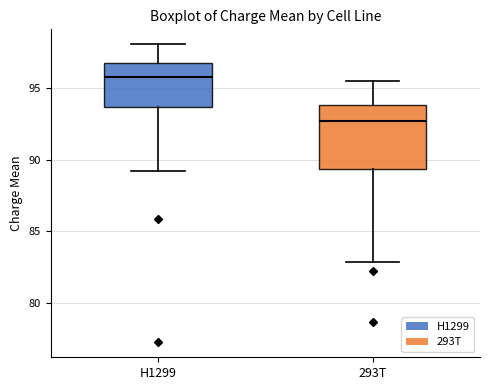

Reading left to right, read every box against the y-axis: the position of its median line, the range the box covers, and the ends of its whiskers. The values are not printed on the chart, so give them approximately, as read against the axis.

H1299: median 96.0, box 93.5 to 96.5, whiskers 89.0 to 98.0
293T: median 92.5, box 89.5 to 94.0, whiskers 83.0 to 95.5